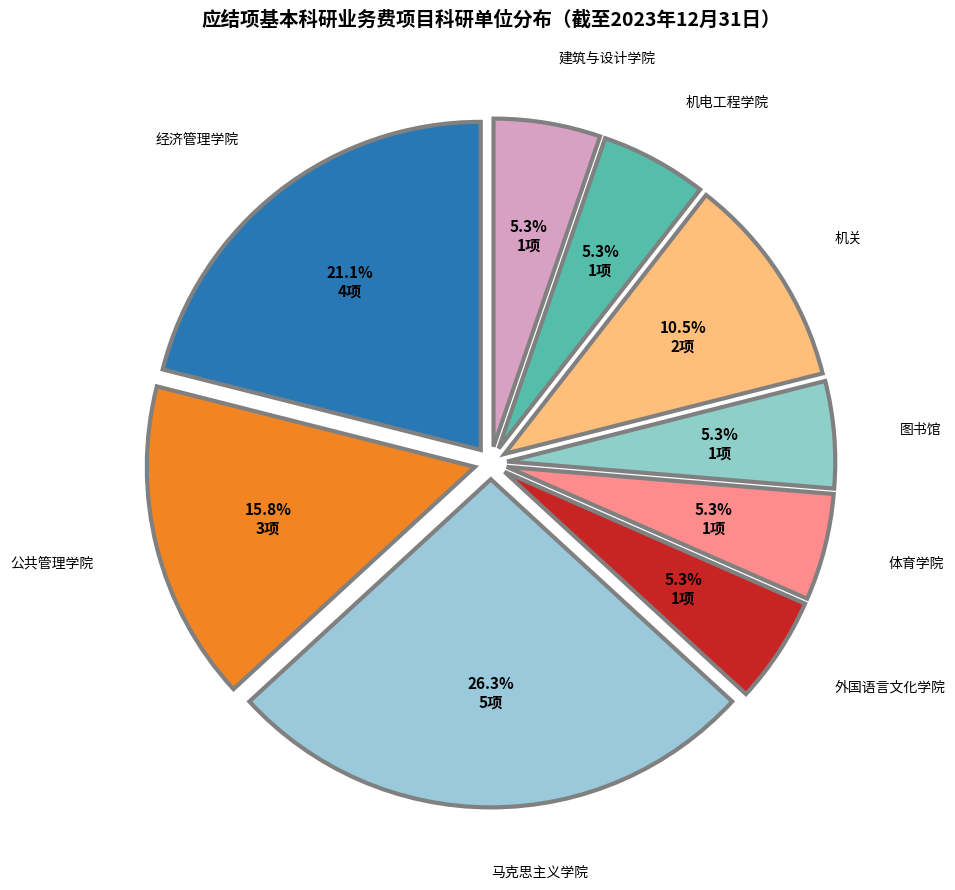

What percentage is the 机电工程学院 slice, to the nearest percent?

5%